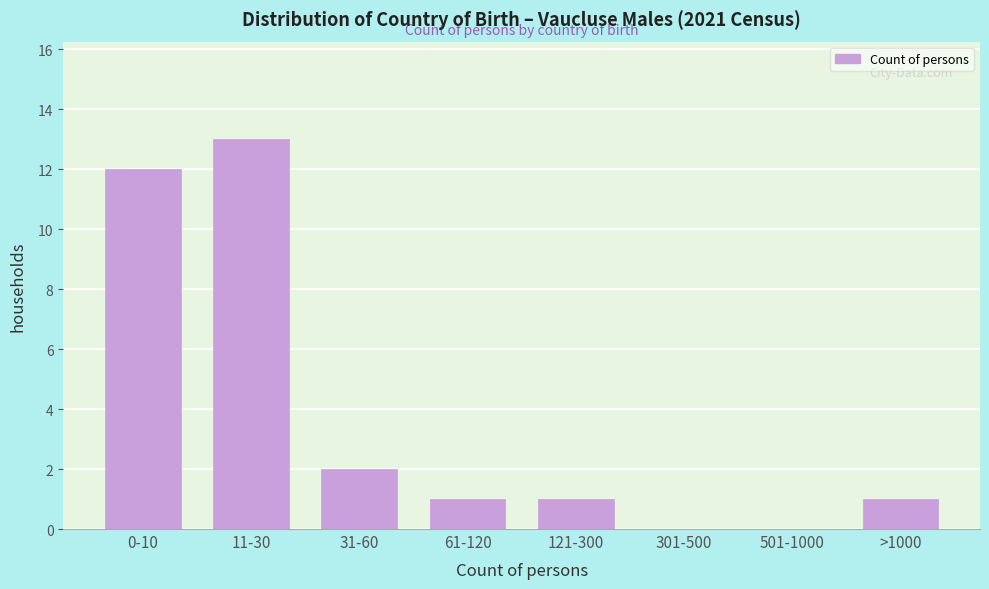

Reading right to left, transcribe all the data shown in this chart.

>1000=1	501-1000=0	301-500=0	121-300=1	61-120=1	31-60=2	11-30=13	0-10=12